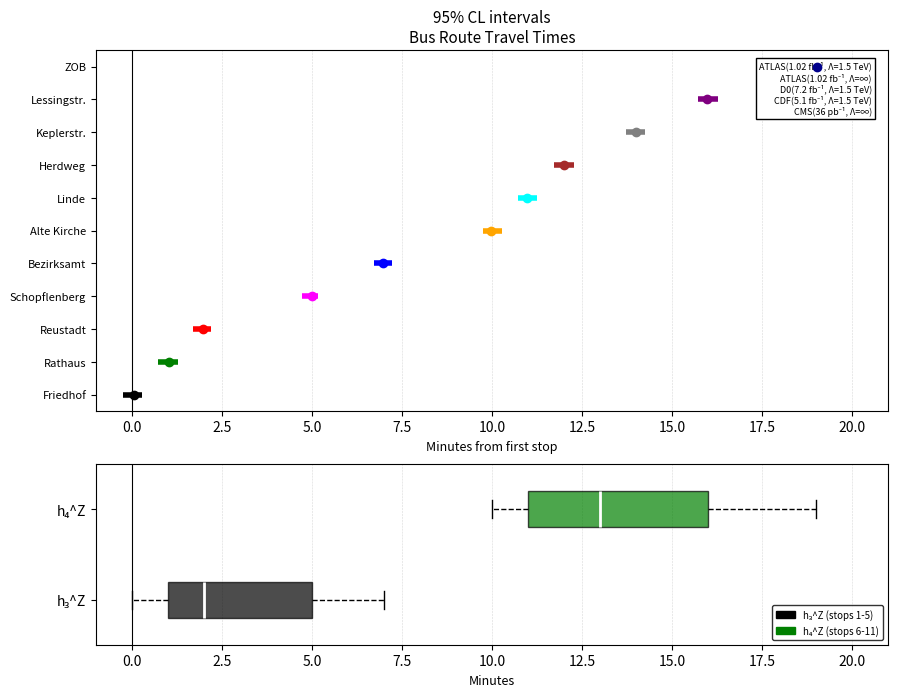

Comparing the boxes themselves (not the whiskers), which one is the widest?

h₄^Z